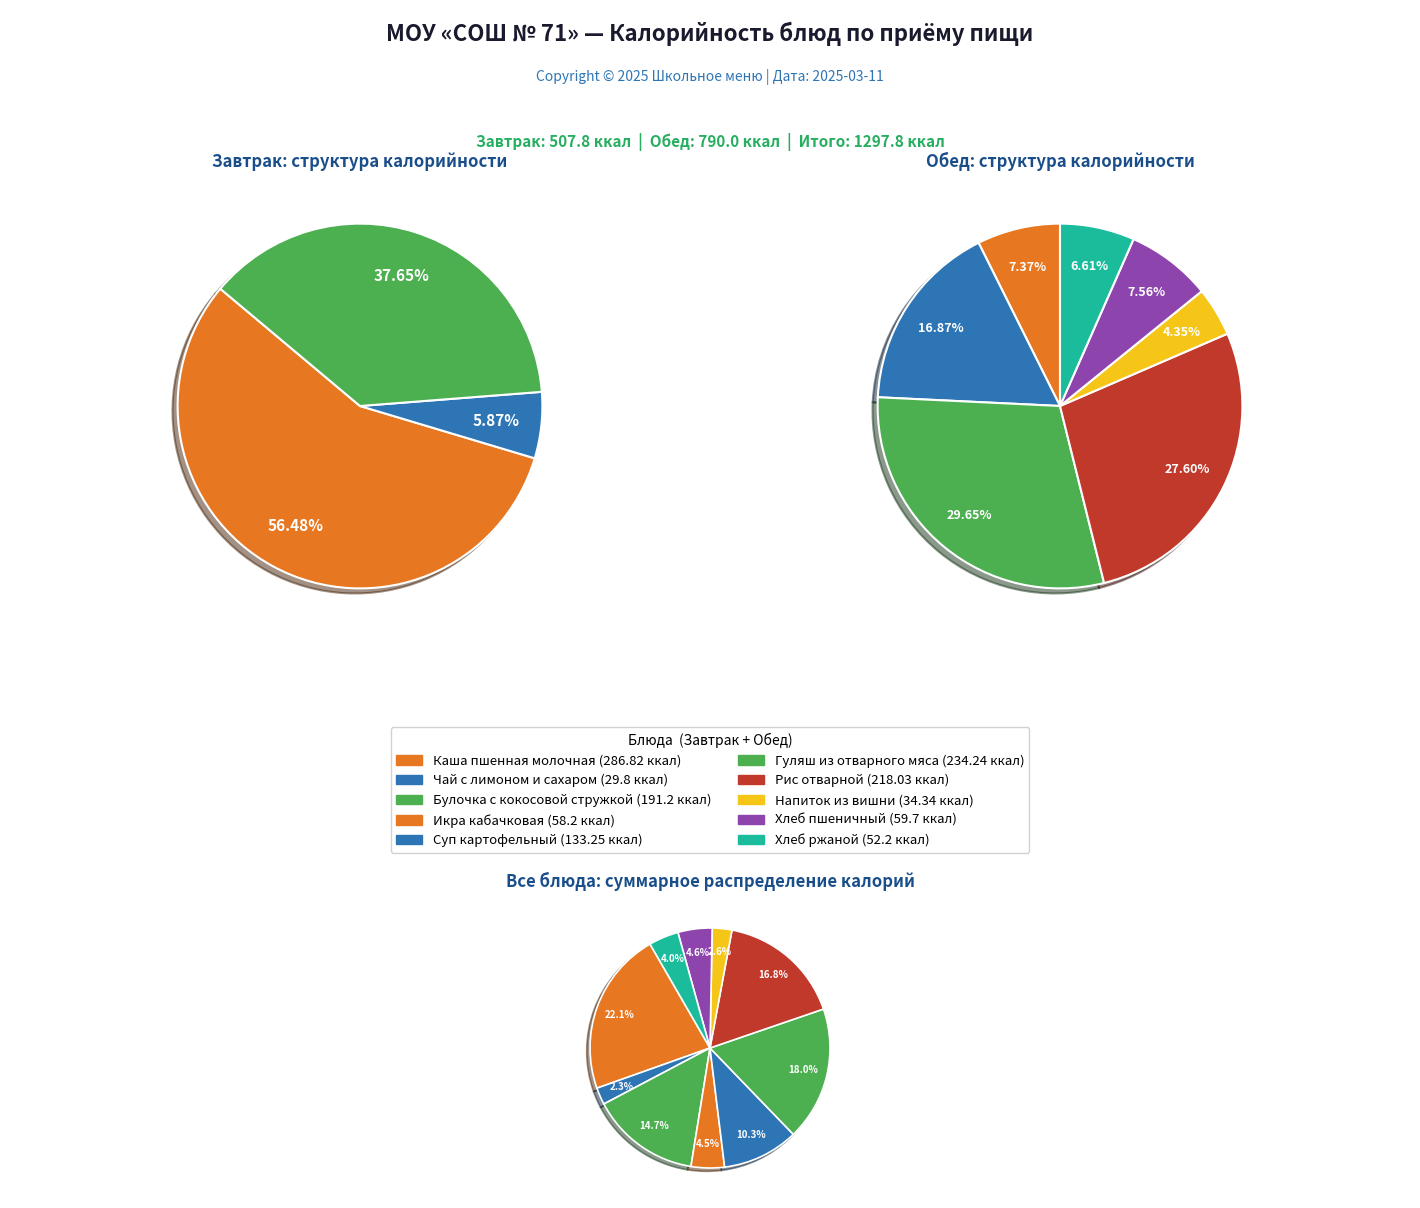

Rank the categories by value from lowest to highest.

Чай с лимоном и сахаром, Напиток из вишни, Хлеб ржаной, Икра кабачковая, Хлеб пшеничный, Суп картофельный с бобовыми, Булочка с кокосовой стружкой, Рис отварной, Гуляш из отварного мяса, Каша пшенная молочная